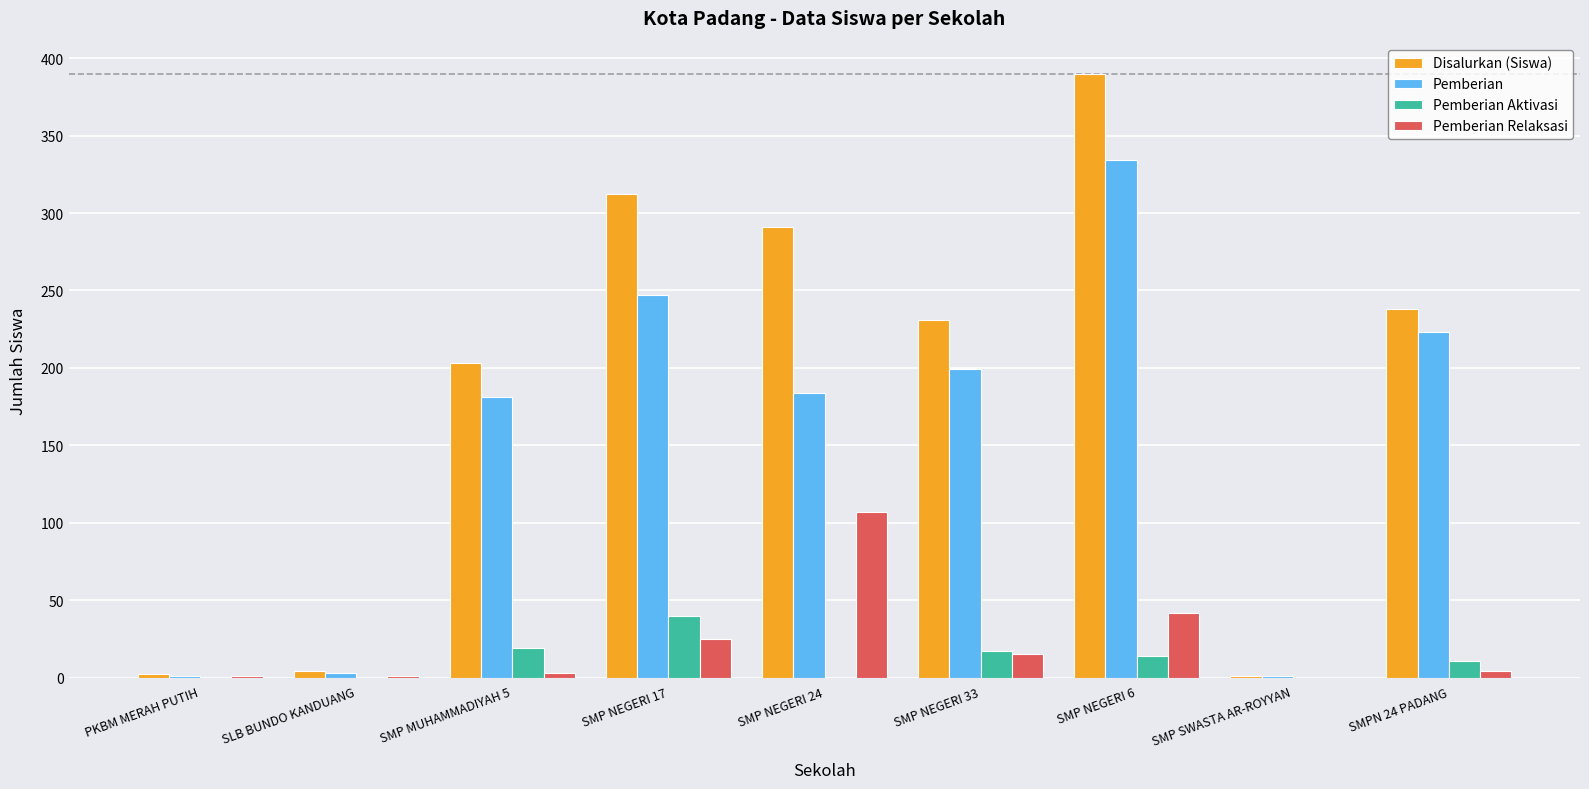

At which category is the sum across all series the highest?

SMP NEGERI 6